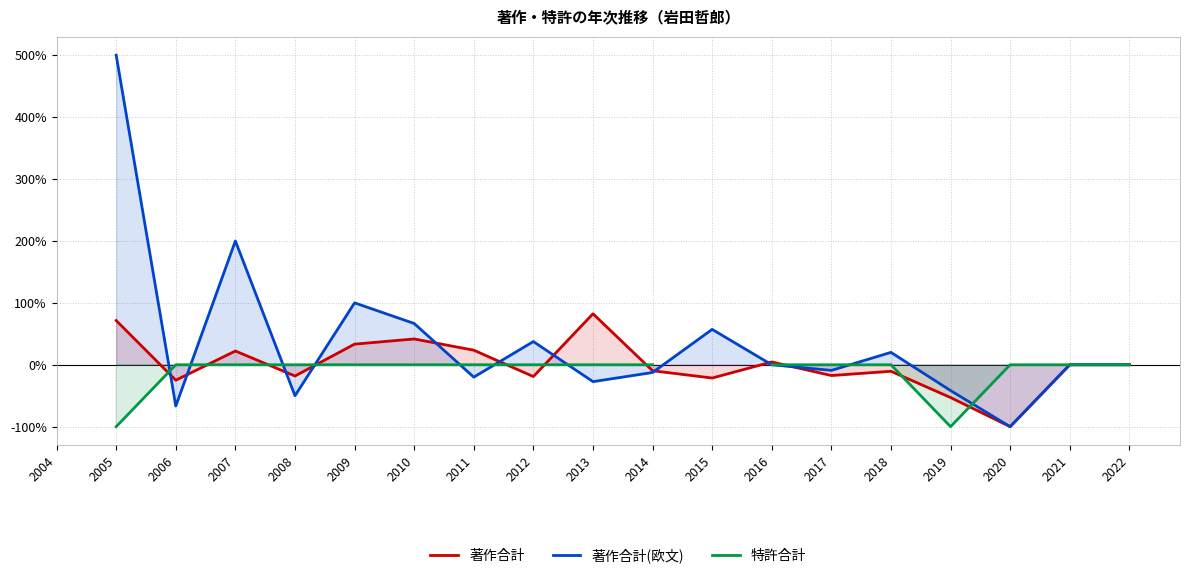

Rank the series at 2017 from highest to lowest value.

特許合計, 著作合計(欧文), 著作合計